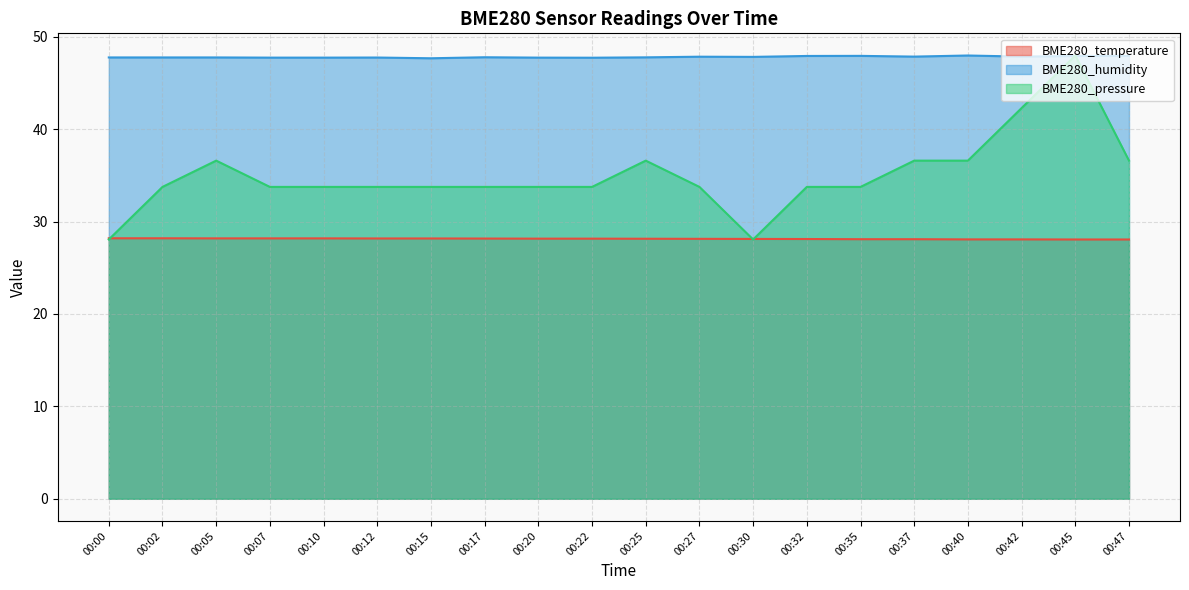

Which has a higher value, 00:10 or 00:30?

00:10